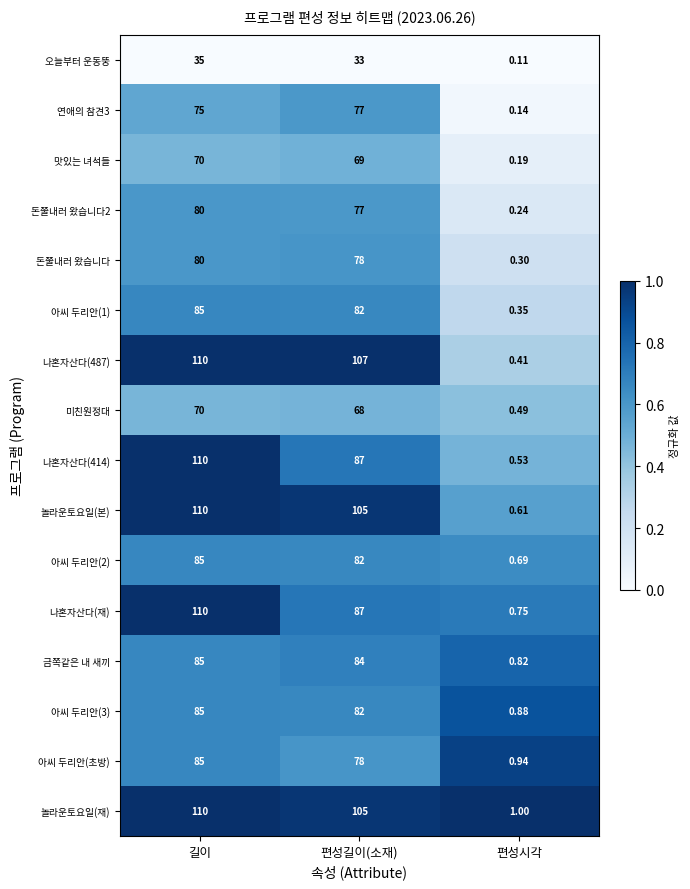

At which category is the sum across all series the highest?

길이